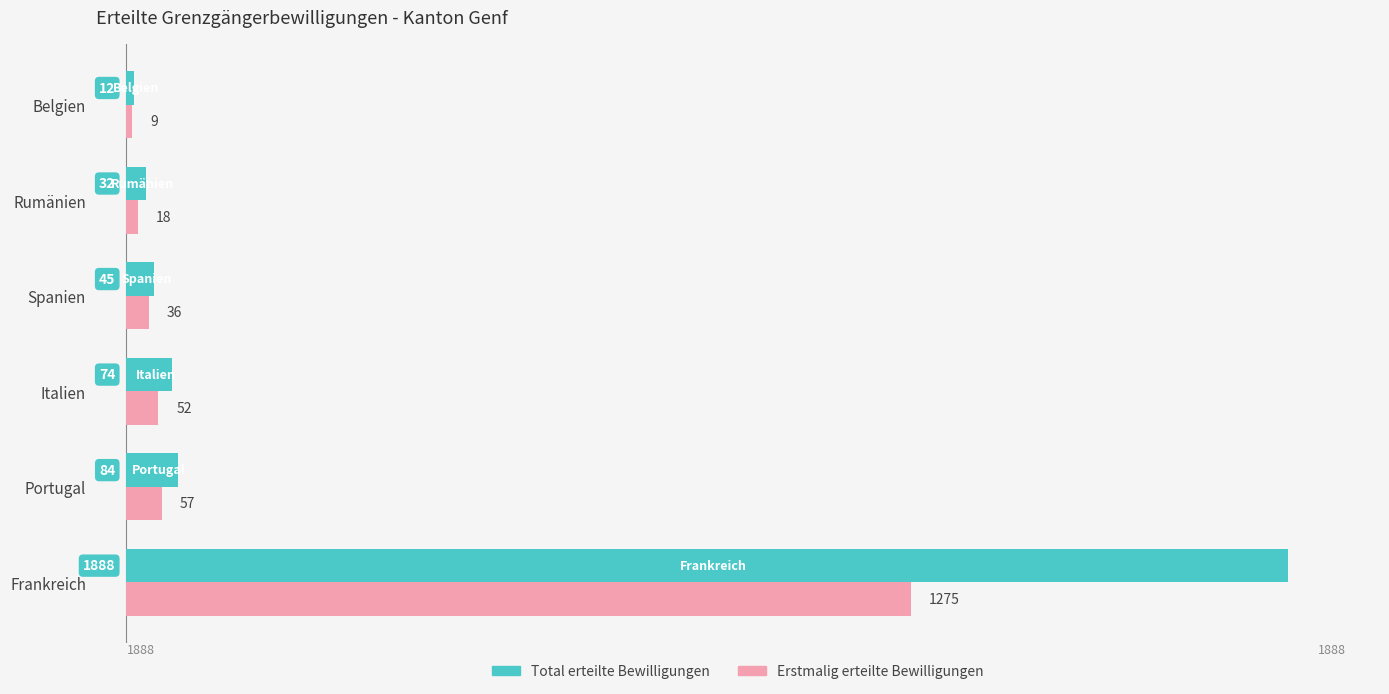

At which category is the sum across all series the highest?

Frankreich